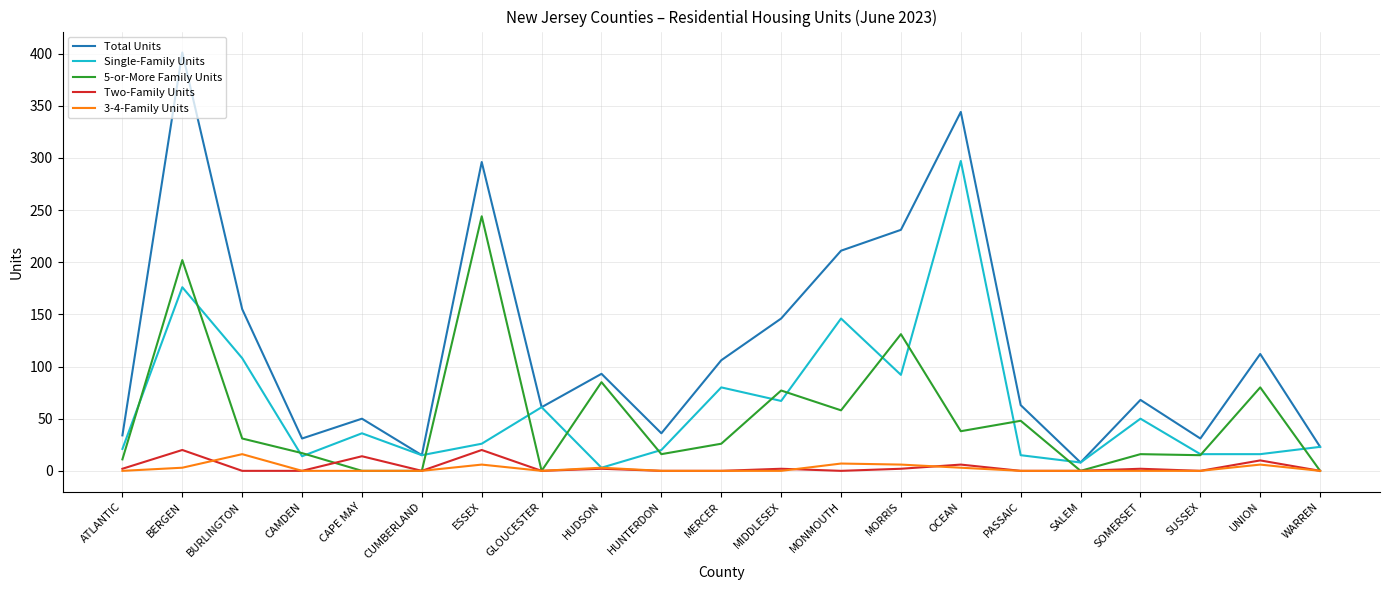

Which category has the lowest value in the Total Units series?

SALEM